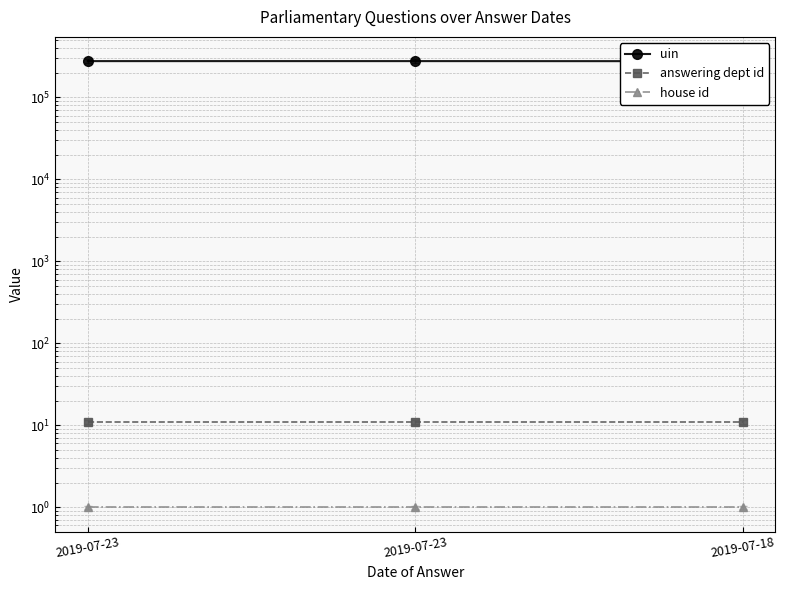

The value of uin at 2019-07-18 is 277216. True or false?

True